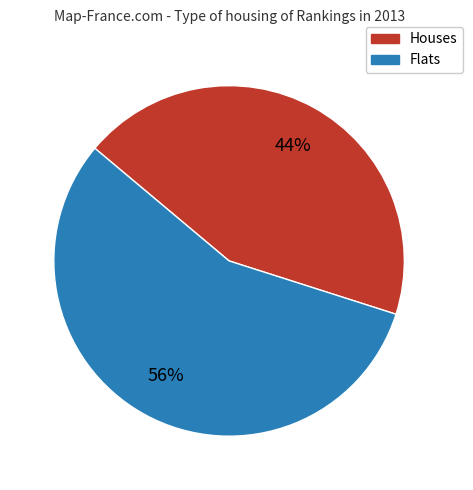

To the nearest percent, what is the difference between the largest and smallest slice percentages?

12%